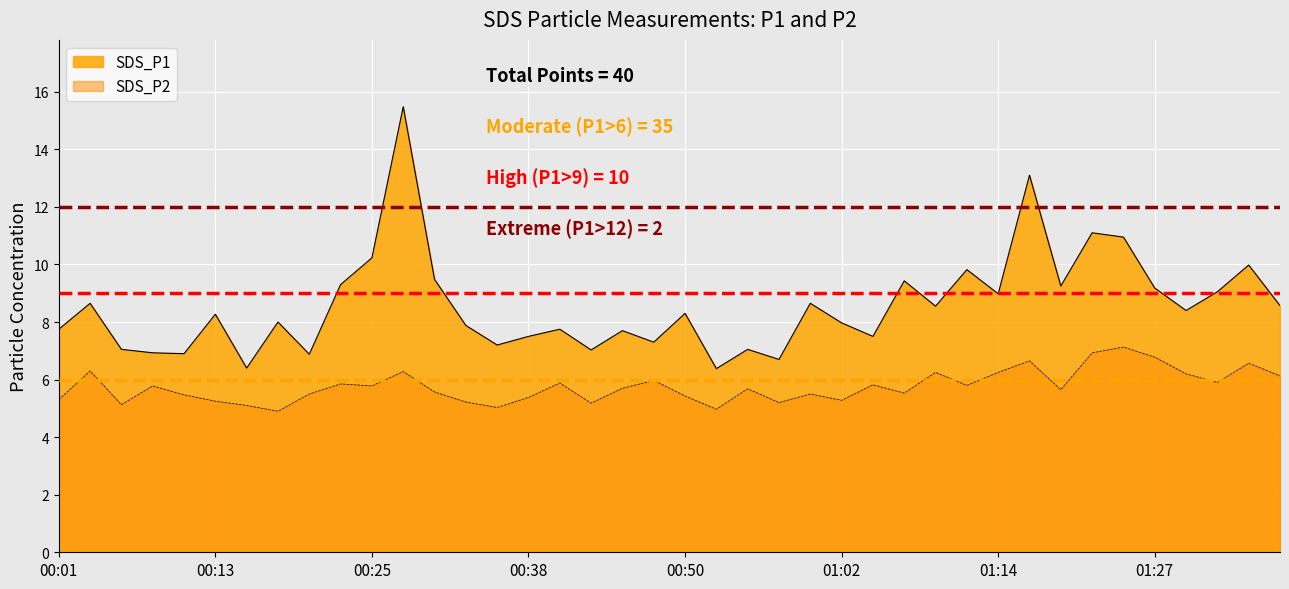

What is the spread (max minus min) of values at 00:50?

2.9